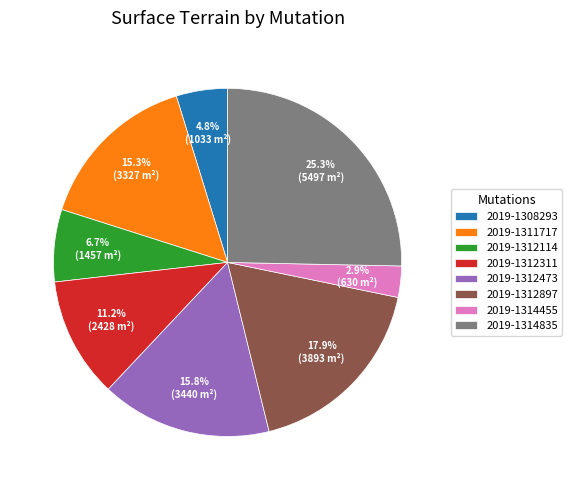

What is the ratio of the value at 2019-1312114 to the value at 2019-1308293?

1.4